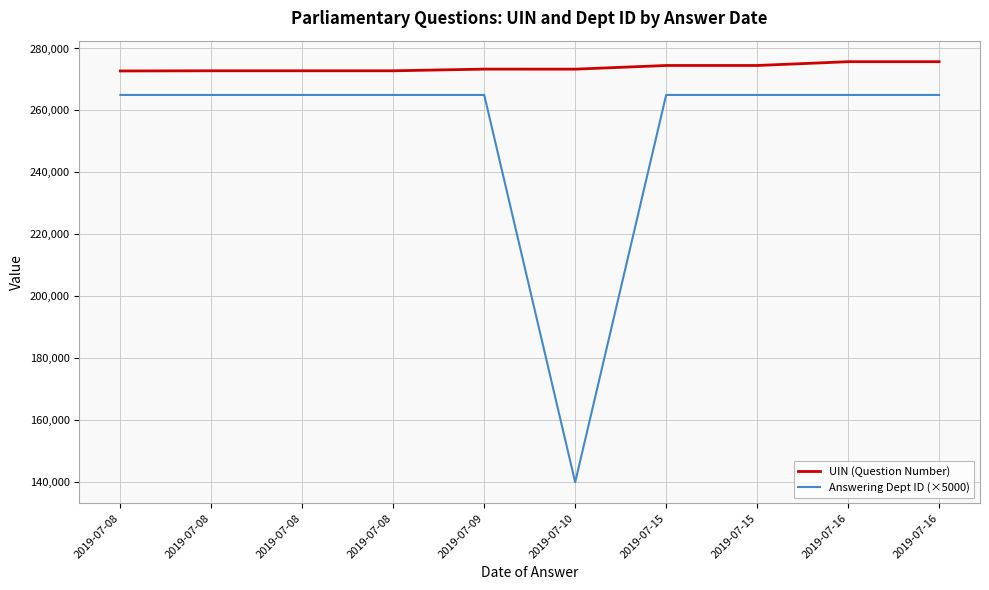

What are all the series names shown in the legend?

UIN (Question Number), Answering Dept ID (×5000)